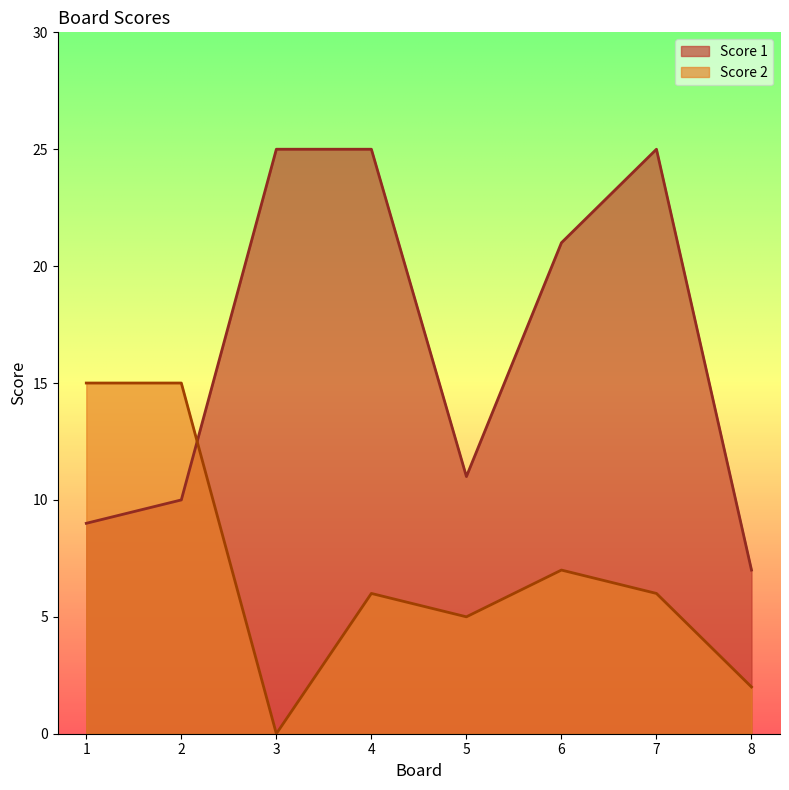

Which category has the lowest value across all series?

3